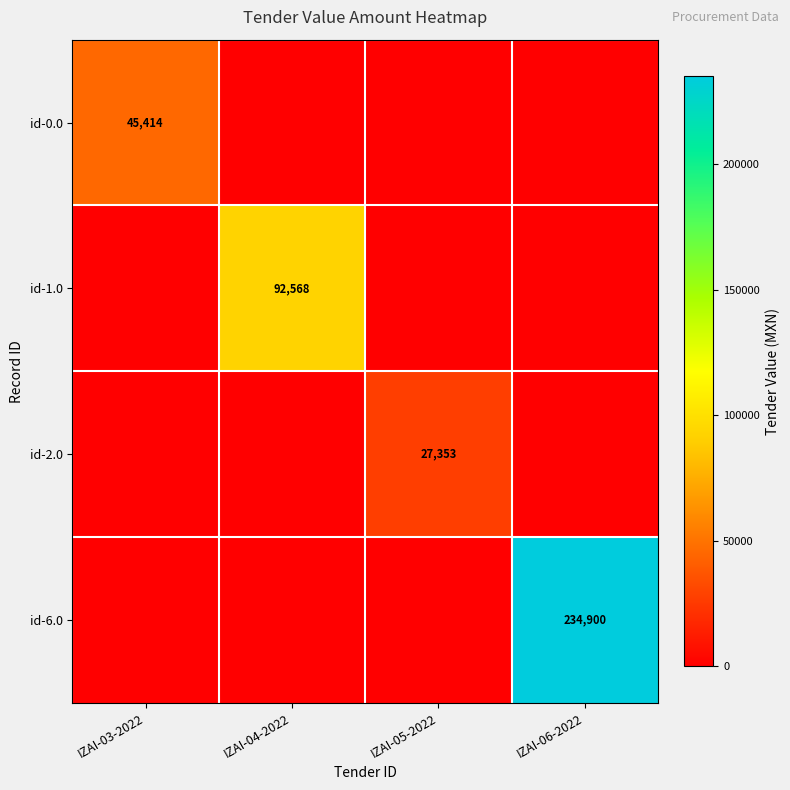

The value of id-1.0 at IZAI-04-2022 is 159704. True or false?

False